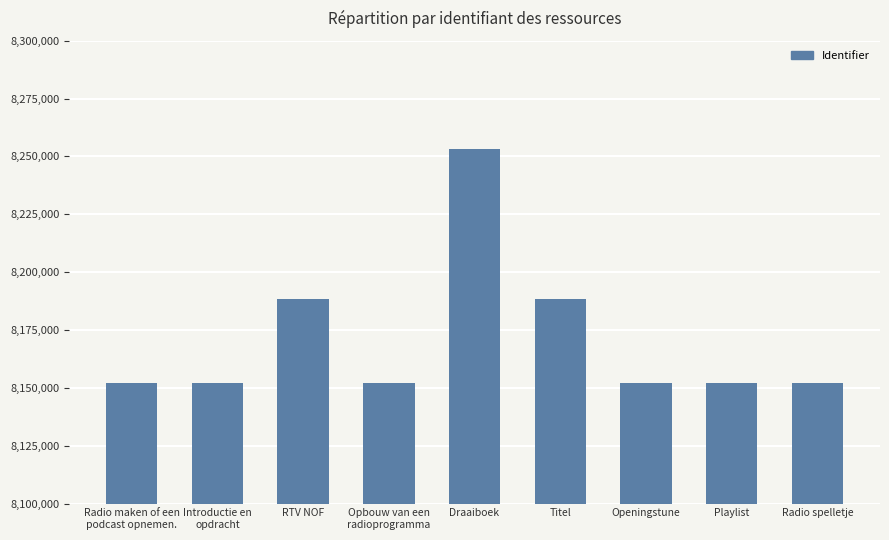

Between Radio maken of een
podcast opnemen. and Titel, which is larger?

Titel